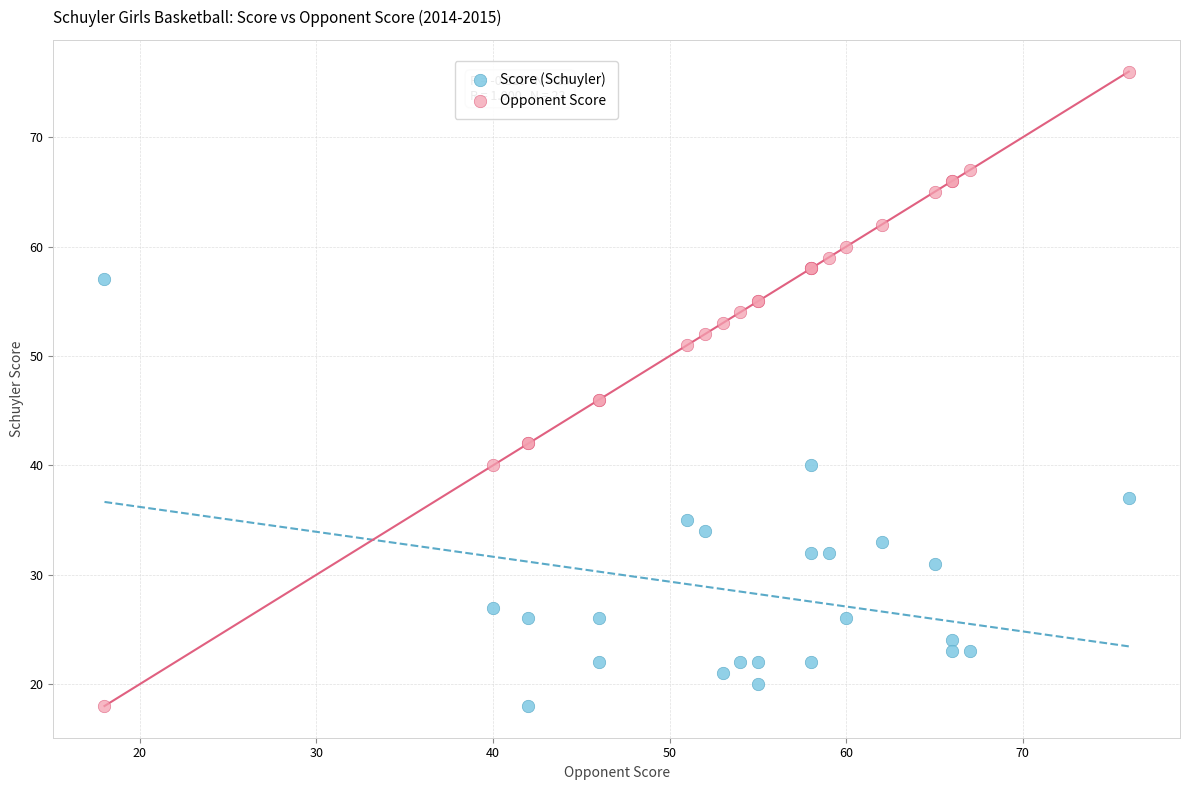

Which series has the widest spread of Y values?

Opponent Score